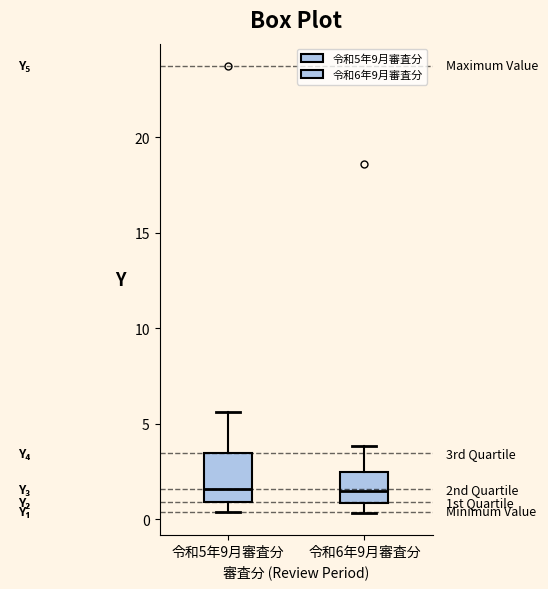

Where is the lower edge of the box for 令和6年9月審査分 on the y-axis? The values are not printed on the chart, so give them approximately, as read against the axis.

1.0